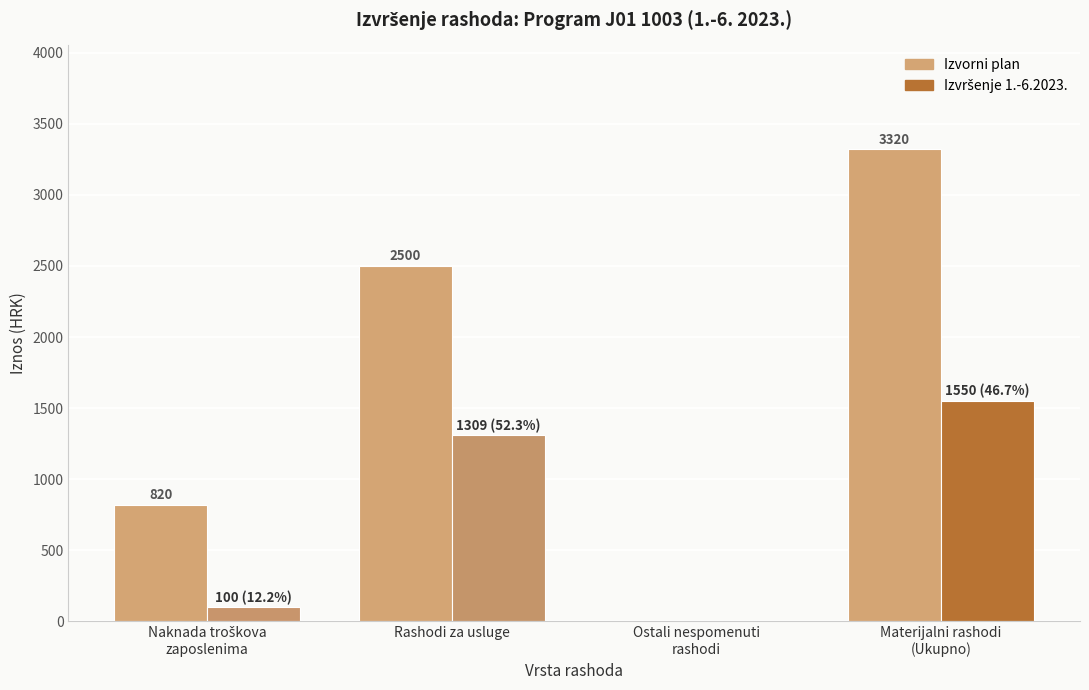

Count the number of data series in this chart.

2